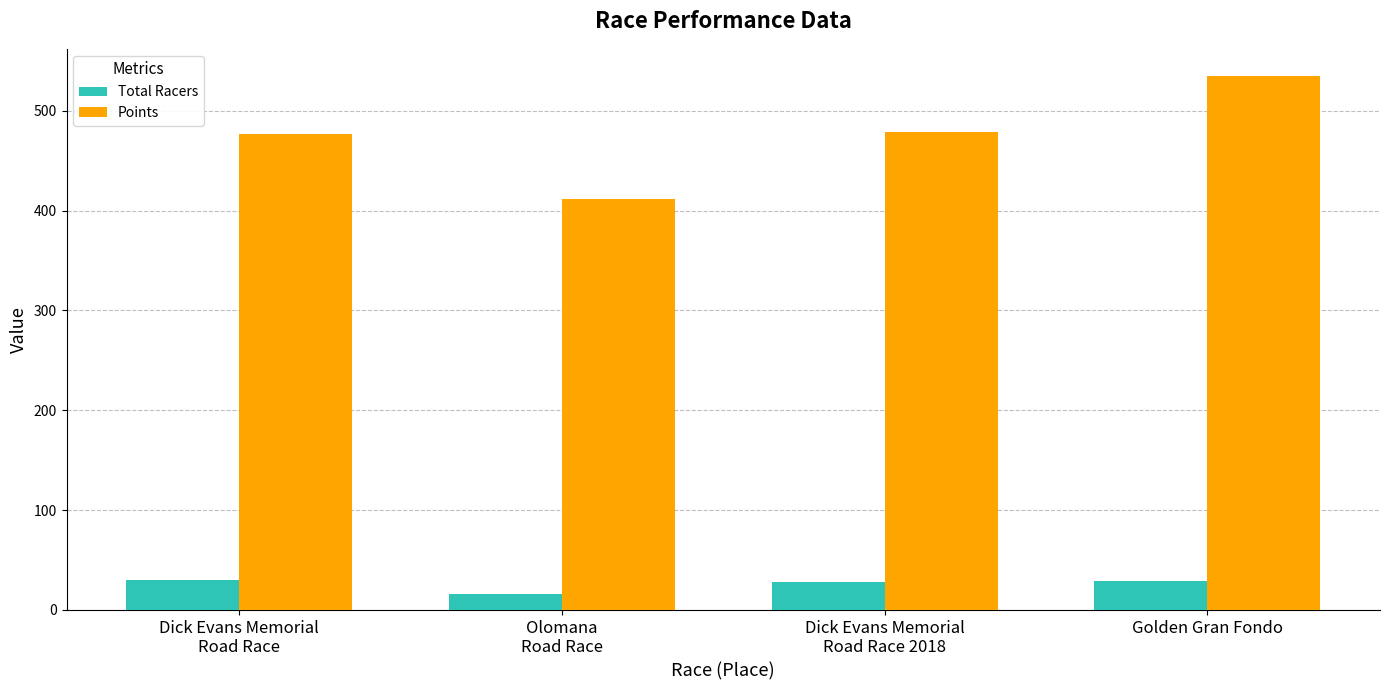

Is the value of Total Racers at Dick Evans Memorial
Road Race 2018 greater than the value of Points at Olomana
Road Race?

No